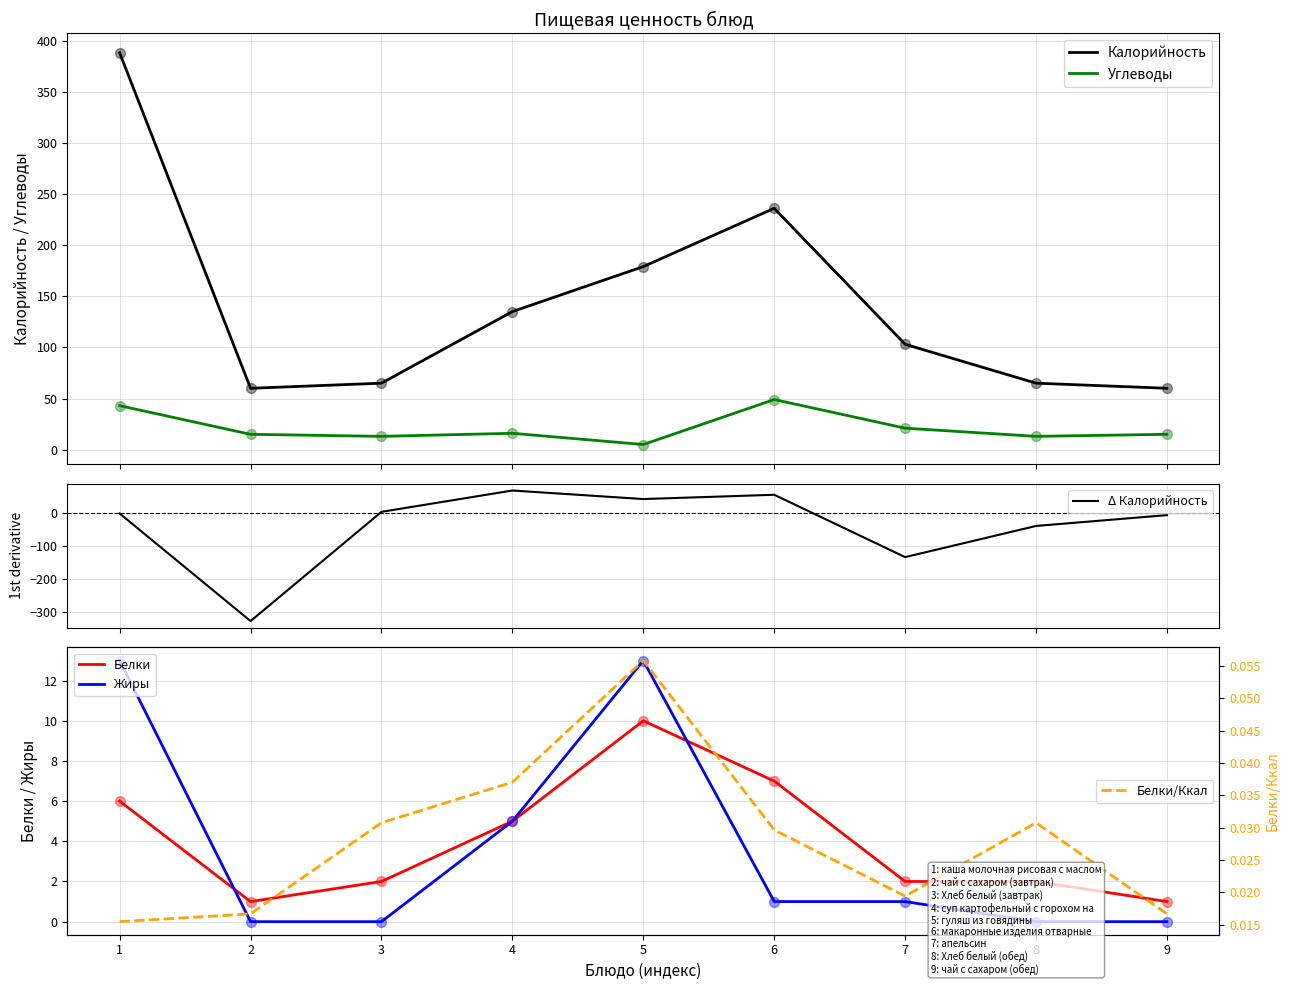

At which category is the sum across all series the highest?

1